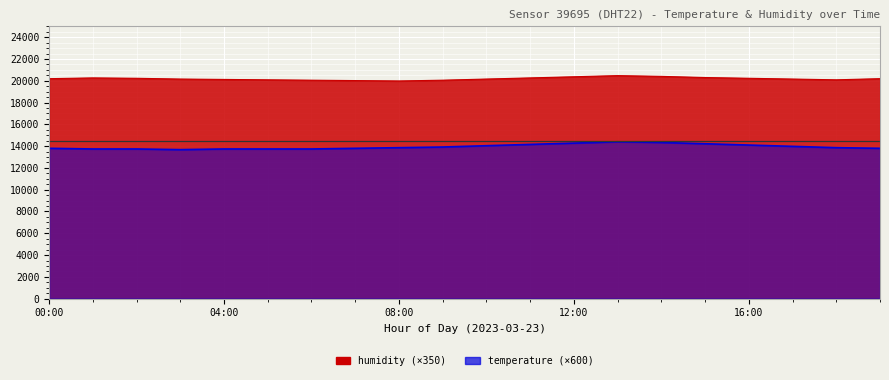

What is the label of the 4th point from the right?

16:00